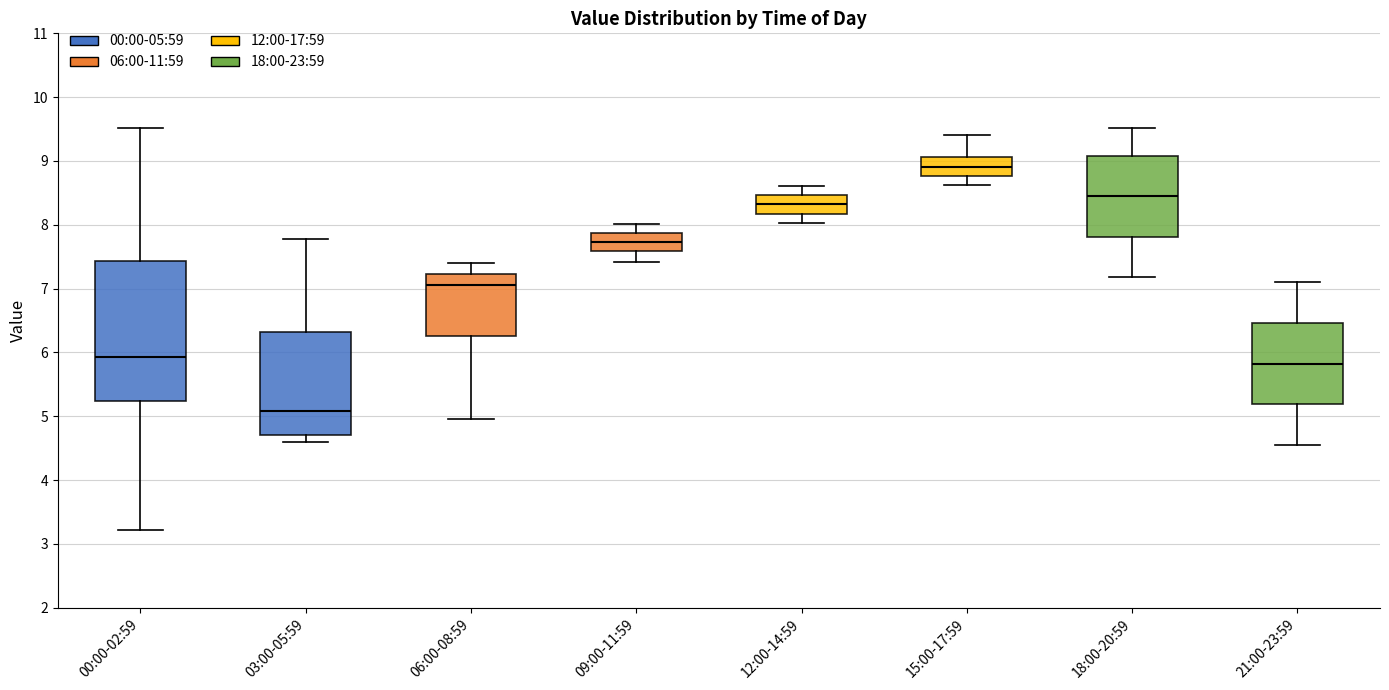

Reading left to right, read every box against the y-axis: the position of its median line, the range the box covers, and the ends of its whiskers. The values are not printed on the chart, so give them approximately, as read against the axis.

00:00-02:59: median 5.9, box 5.2 to 7.4, whiskers 3.2 to 9.5
03:00-05:59: median 5.1, box 4.7 to 6.3, whiskers 4.6 to 7.8
06:00-08:59: median 7.1, box 6.3 to 7.2, whiskers 5.0 to 7.4
09:00-11:59: median 7.7, box 7.6 to 7.9, whiskers 7.4 to 8.0
12:00-14:59: median 8.3, box 8.2 to 8.5, whiskers 8.0 to 8.6
15:00-17:59: median 8.9, box 8.8 to 9.1, whiskers 8.6 to 9.4
18:00-20:59: median 8.5, box 7.8 to 9.1, whiskers 7.2 to 9.5
21:00-23:59: median 5.8, box 5.2 to 6.5, whiskers 4.6 to 7.1